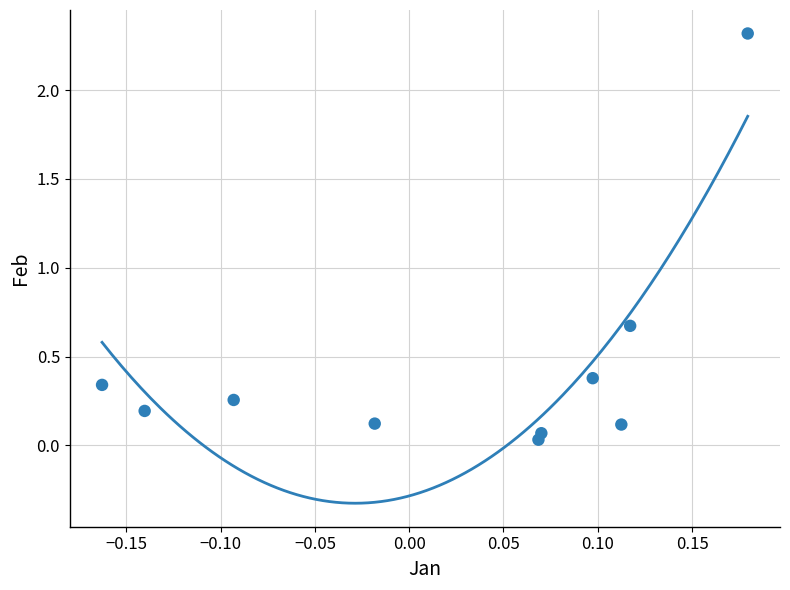

What is the range of Y values (max minus min)?

2.3